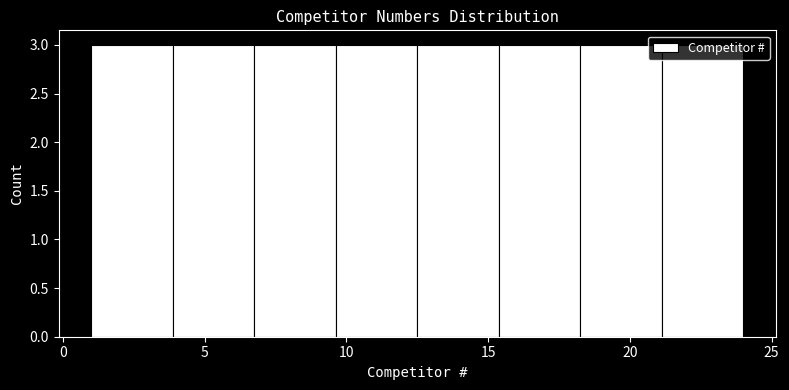

Reading left to right, list every bar in this chart as the range it spans on the x-axis followed by its height. Neither the bar edges nor the heights are printed on the chart, so give them approximately, as read against the axes.

1.0 to 4.0: 3
4.0 to 7.0: 3
7.0 to 9.5: 3
9.5 to 12.5: 3
12.5 to 15.5: 3
15.5 to 18.5: 3
18.5 to 21.0: 3
21.0 to 24.0: 3